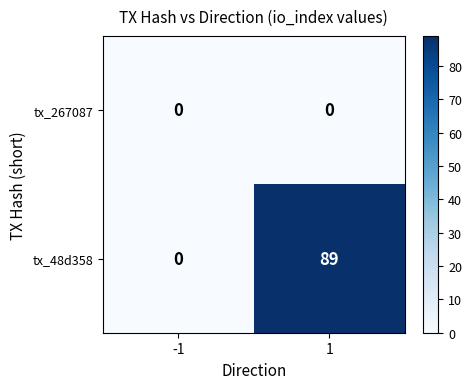

What is the difference between the maximum and minimum values in the tx_48d358 series?

89